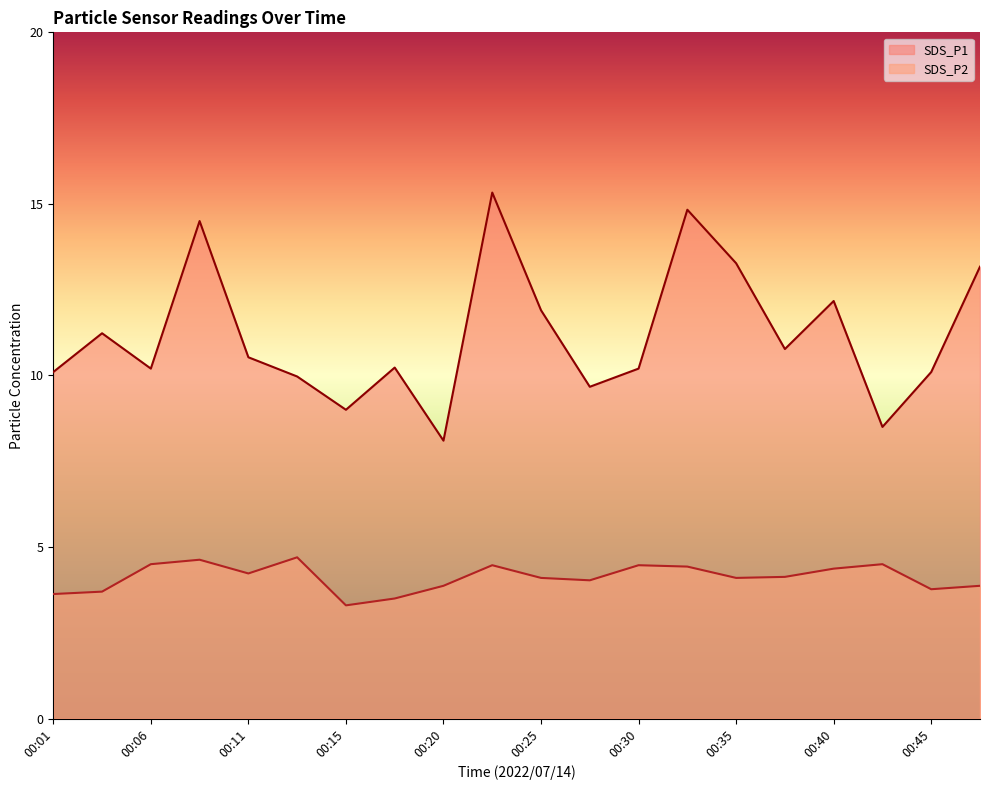

List the labels in order of SDS_P1 value, smallest first.

00:20, 00:42, 00:15, 00:28, 00:13, 00:01, 00:45, 00:06, 00:30, 00:18, 00:11, 00:37, 00:03, 00:25, 00:40, 00:47, 00:35, 00:08, 00:32, 00:23